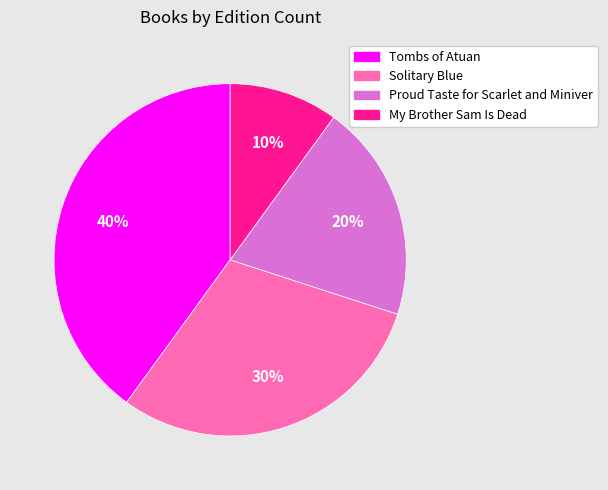

What is the smallest slice in the pie chart?

My Brother Sam Is Dead